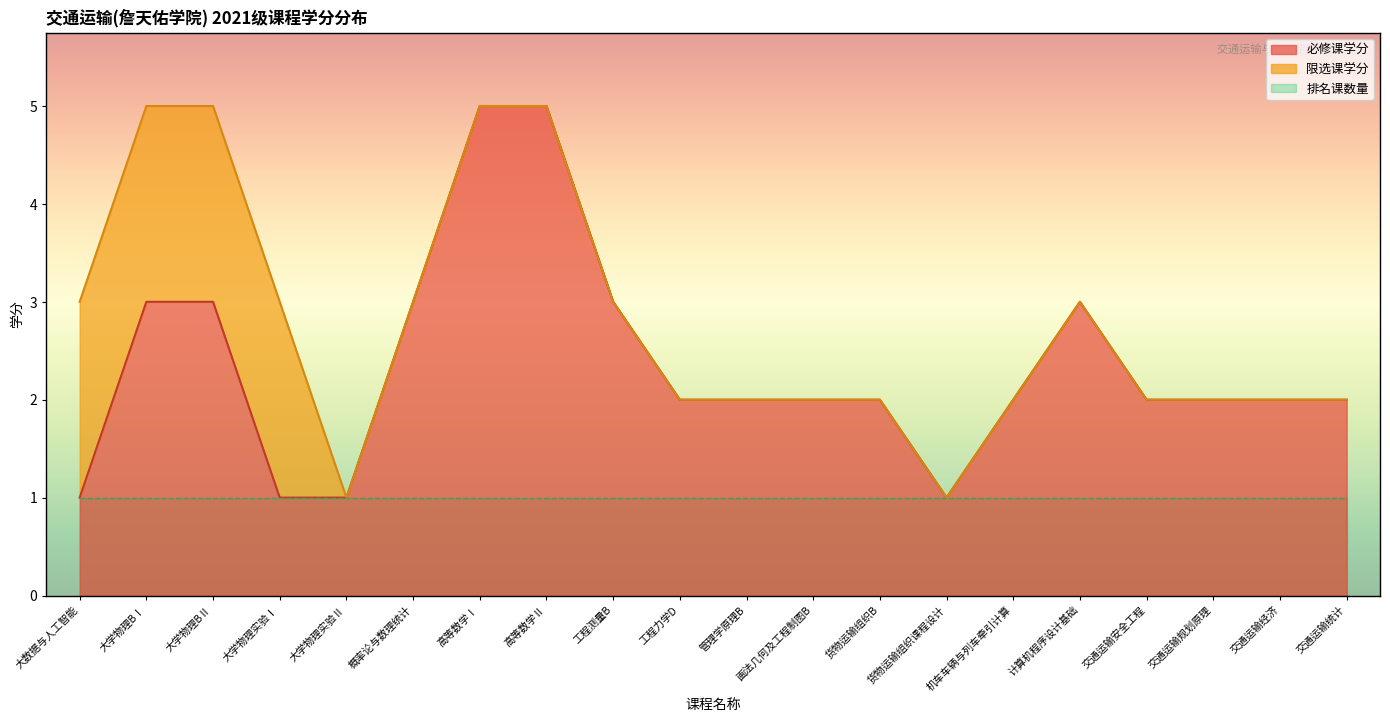

True or false: 必修课学分 has a value of 3 at 概率论与数理统计.

True